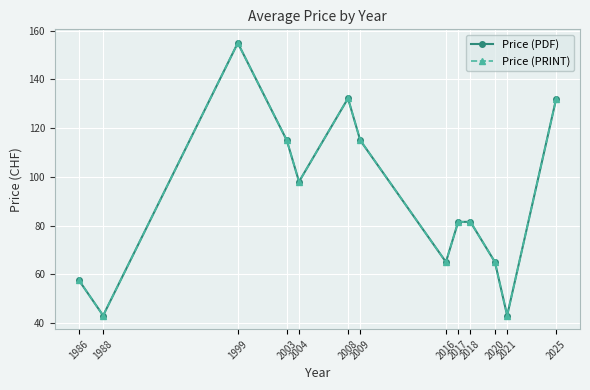

How many lines are shown in the chart?

2